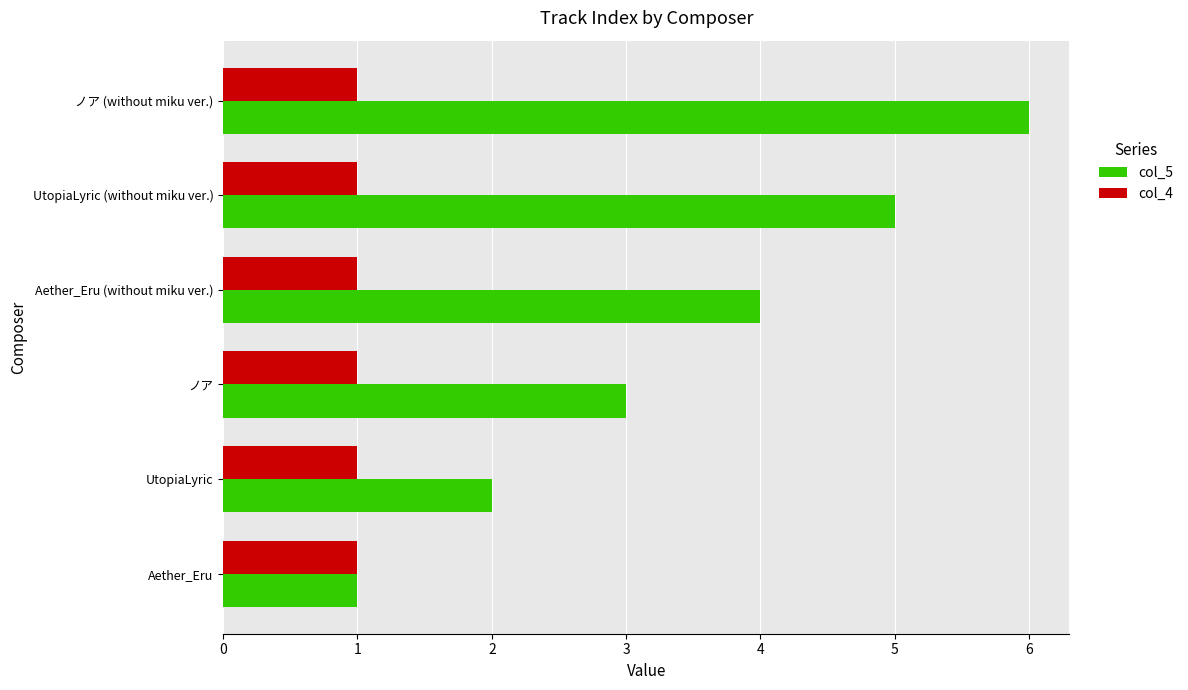

List the series in order of their overall mean, lowest first.

col_4, col_5